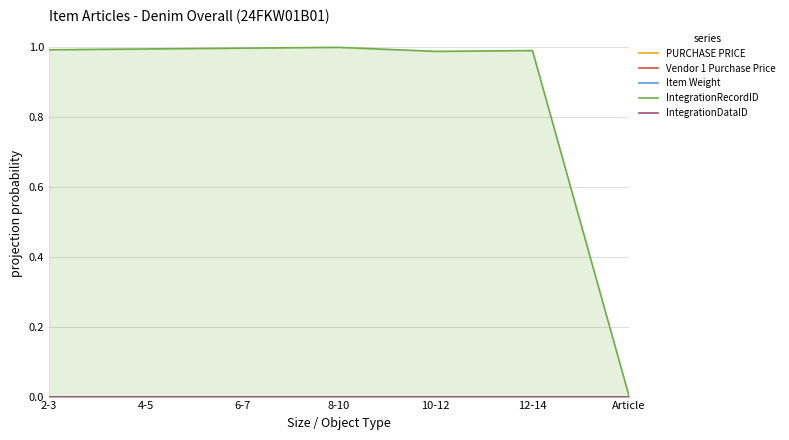

At which category does the chart reach its peak across all series?

8-10